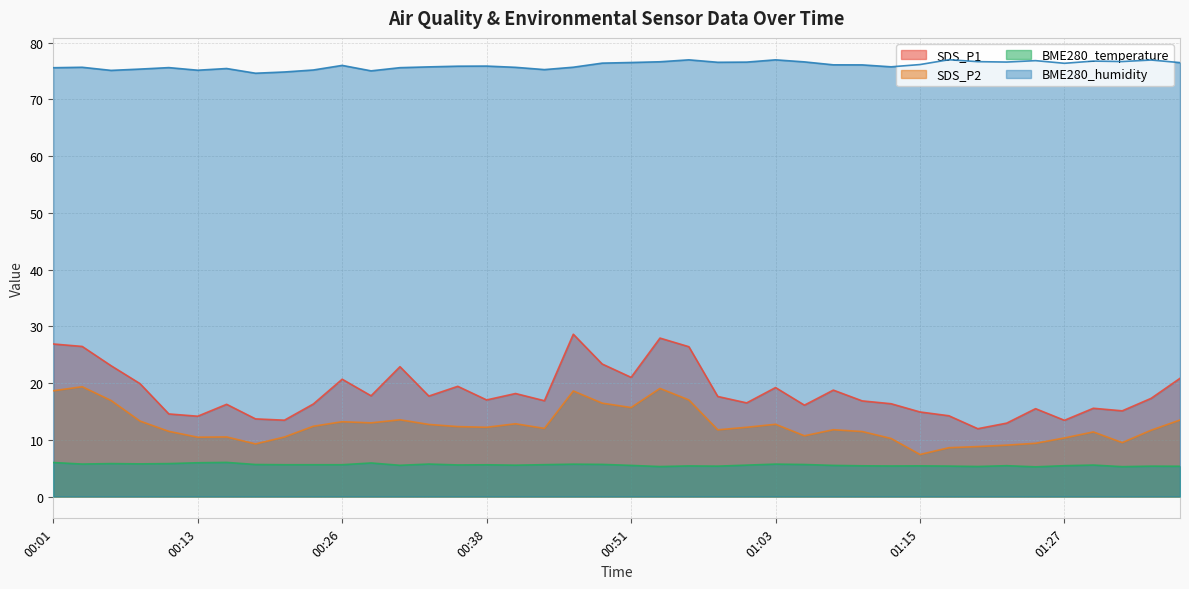

What is the smallest value displayed?

5.2